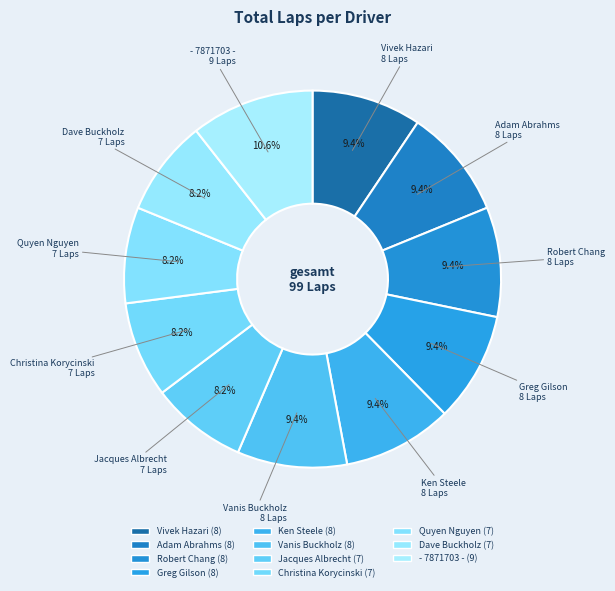

What is the largest slice in the pie chart?

- 7871703 -